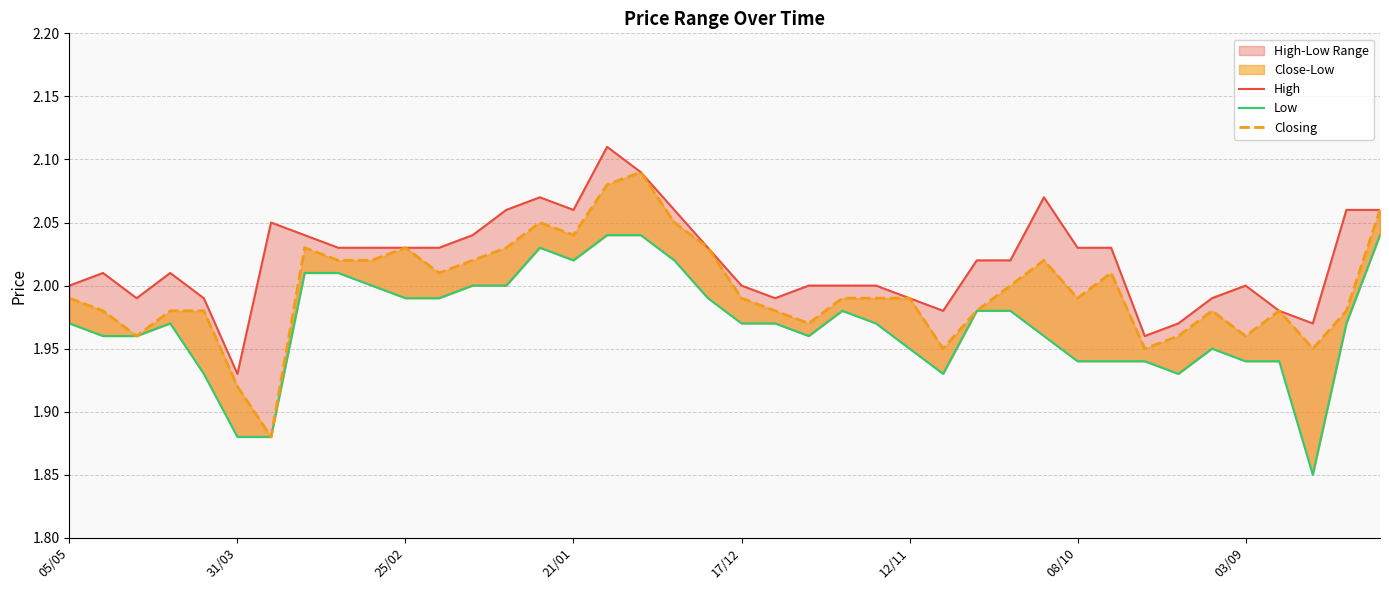

Reading left to right, transcribe all the data shown in this chart.

High: 2.0	2.0	2.0	2.0	2.0	1.9	2.0	2.0	2.0	2.0	2.0	2.0	2.0	2.1	2.1	2.1	2.1	2.1	2.1	2.0	2.0	2.0	2.0	2.0	2.0	2.0	2.0	2.0	2.0	2.1	2.0	2.0	2.0	2.0	2.0	2.0	2.0	2.0	2.1	2.1
Low: 2.0	2.0	2.0	2.0	1.9	1.9	1.9	2.0	2.0	2.0	2.0	2.0	2.0	2.0	2.0	2.0	2.0	2.0	2.0	2.0	2.0	2.0	2.0	2.0	2.0	1.9	1.9	2.0	2.0	2.0	1.9	1.9	1.9	1.9	1.9	1.9	1.9	1.9	2.0	2.0
Closing: 2.0	2.0	2.0	2.0	2.0	1.9	1.9	2.0	2.0	2.0	2.0	2.0	2.0	2.0	2.0	2.0	2.1	2.1	2.0	2.0	2.0	2.0	2.0	2.0	2.0	2.0	1.9	2.0	2.0	2.0	2.0	2.0	1.9	2.0	2.0	2.0	2.0	1.9	2.0	2.1